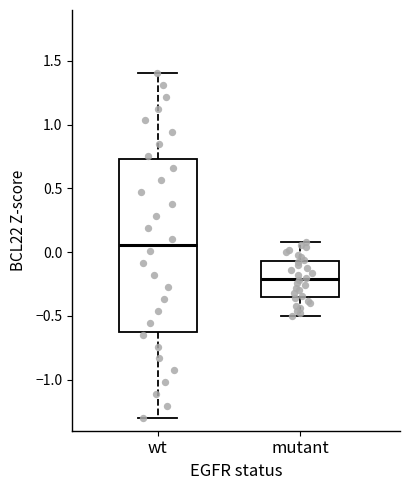

Comparing the boxes themselves (not the whiskers), which one is the tallest?

wt